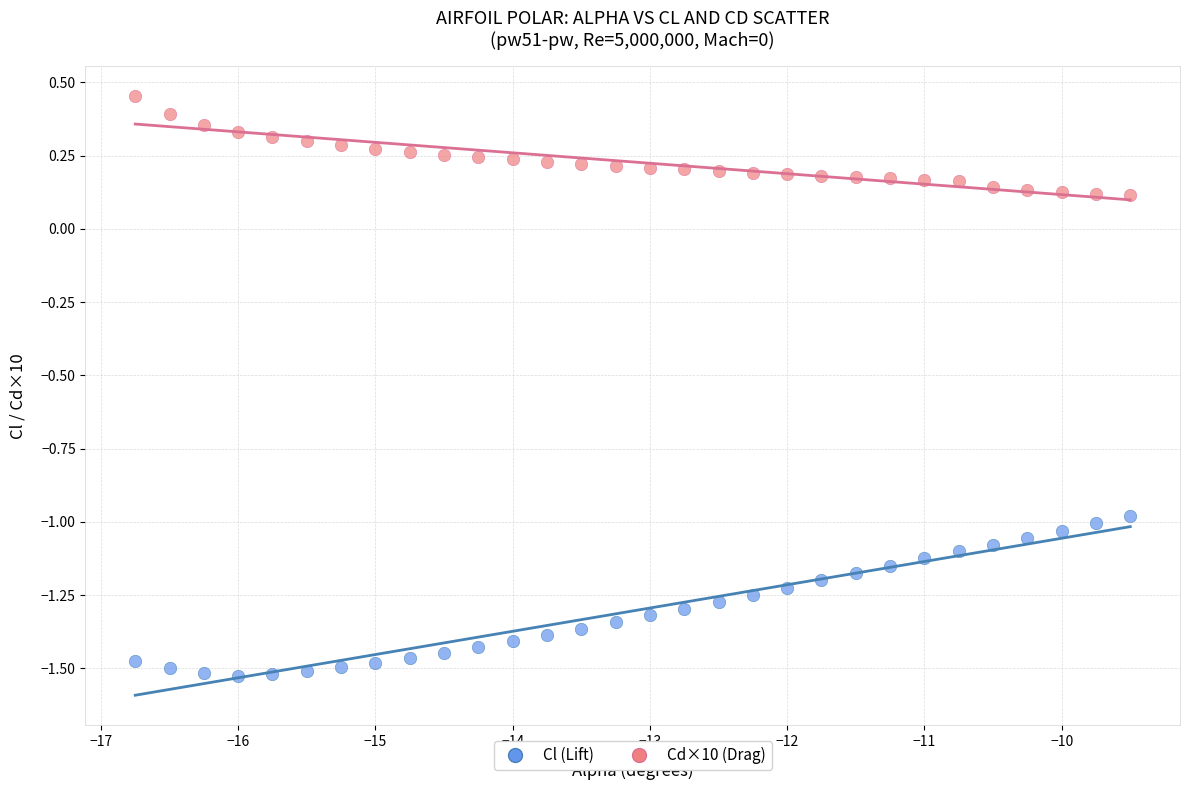

Across all data points, what is the range of X values (max minus min)?

7.2